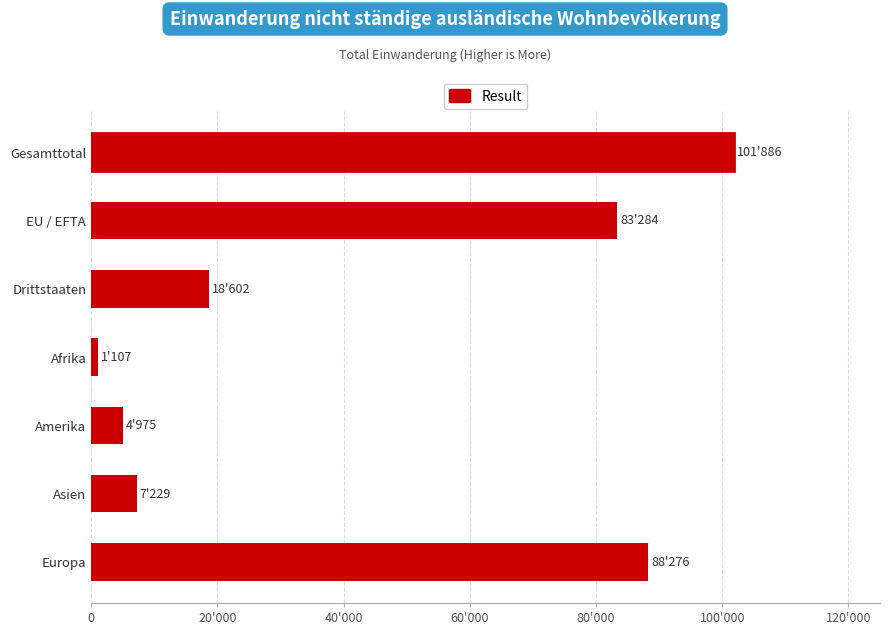

Rank the categories by value from highest to lowest.

Gesamttotal, Europa, EU / EFTA, Drittstaaten, Asien, Amerika, Afrika